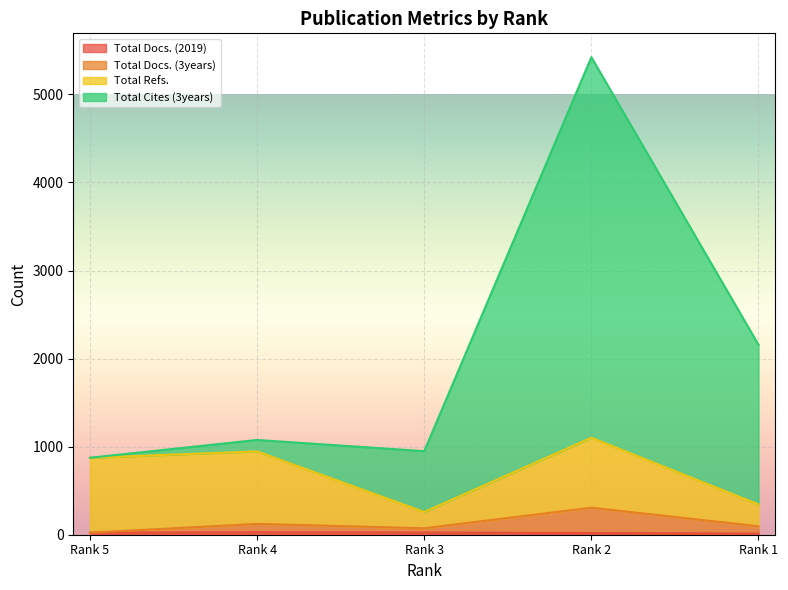

How many data points in Total Cites (3years) are above 691?

2